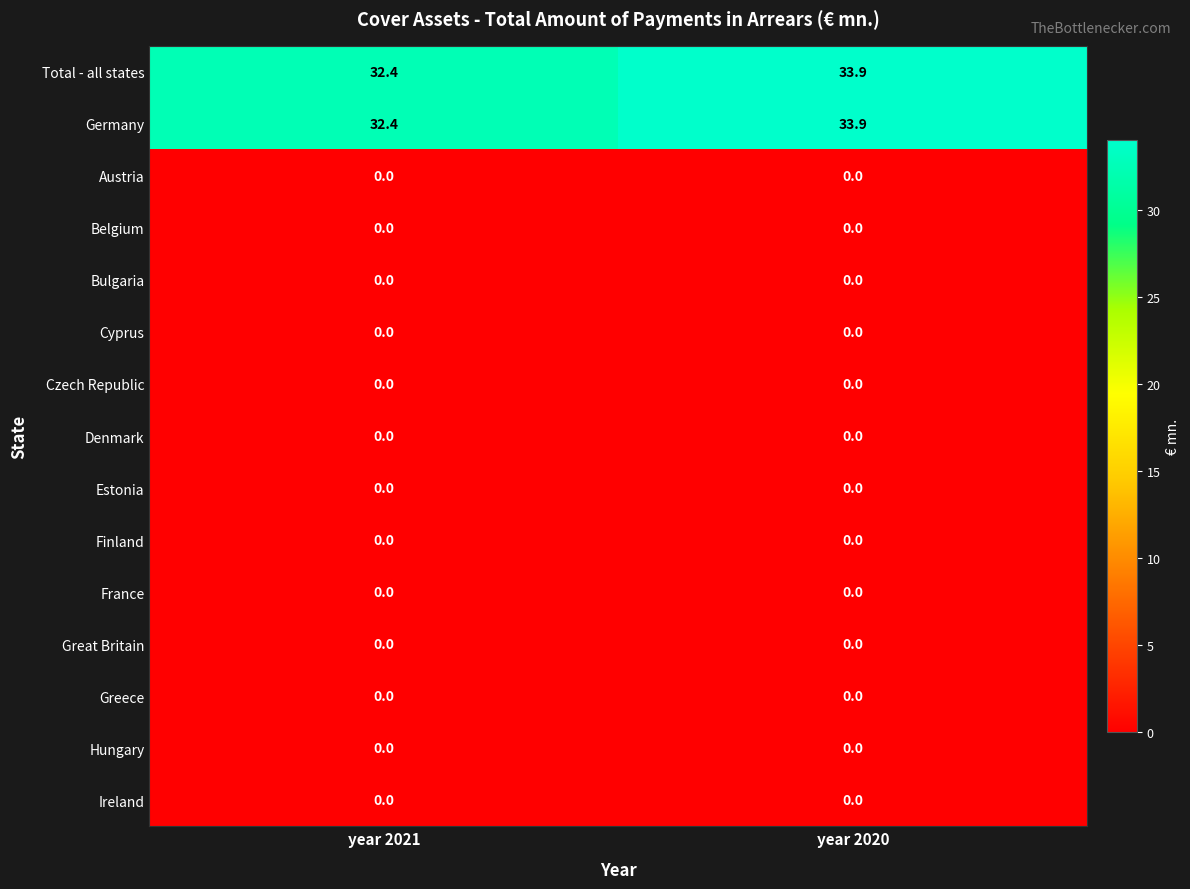

Reading left to right, what are all the values shown in this chart?

Total - all states: 32.4	33.9
Germany: 32.4	33.9
Austria: 0.0	0.0
Belgium: 0.0	0.0
Bulgaria: 0.0	0.0
Cyprus: 0.0	0.0
Czech Republic: 0.0	0.0
Denmark: 0.0	0.0
Estonia: 0.0	0.0
Finland: 0.0	0.0
France: 0.0	0.0
Great Britain: 0.0	0.0
Greece: 0.0	0.0
Hungary: 0.0	0.0
Ireland: 0.0	0.0